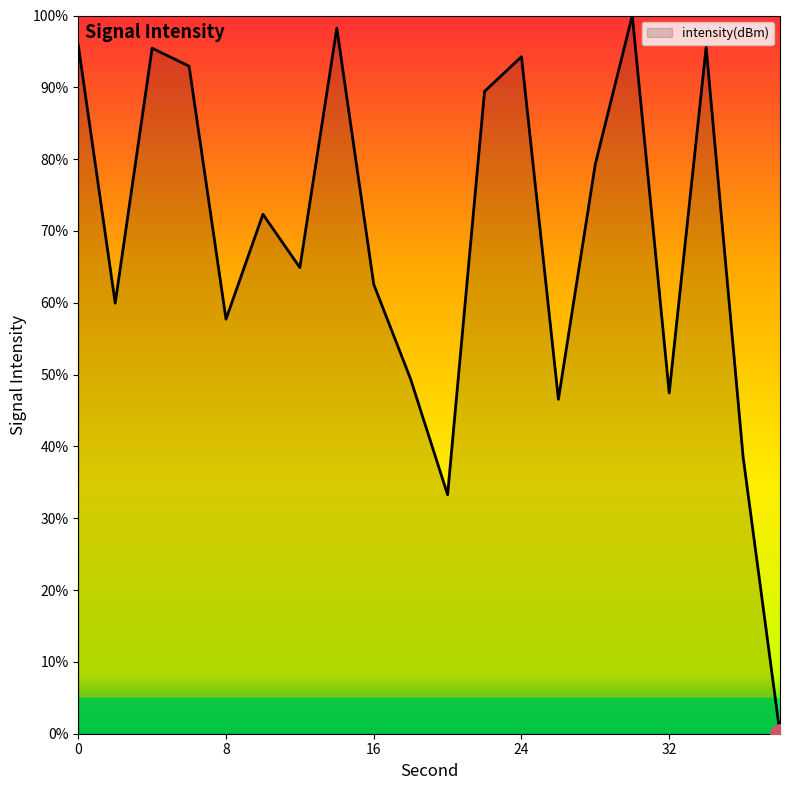

What is the greatest value displayed?

100.0